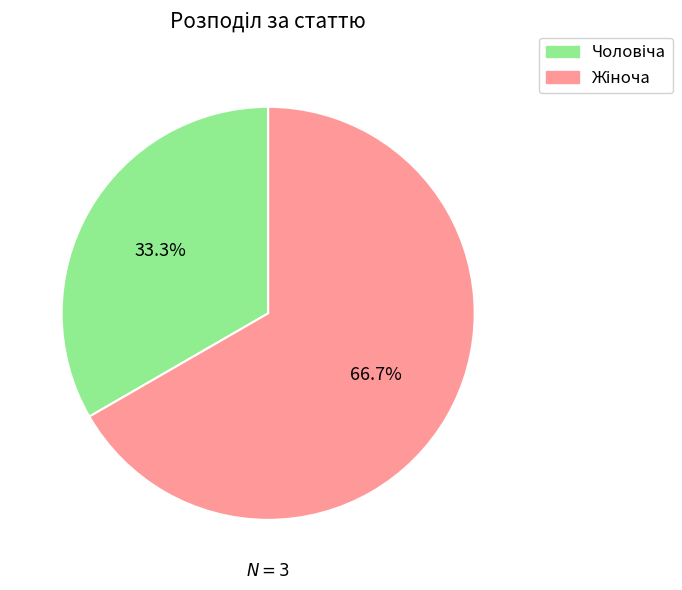

Is there a majority slice in this chart?

Yes